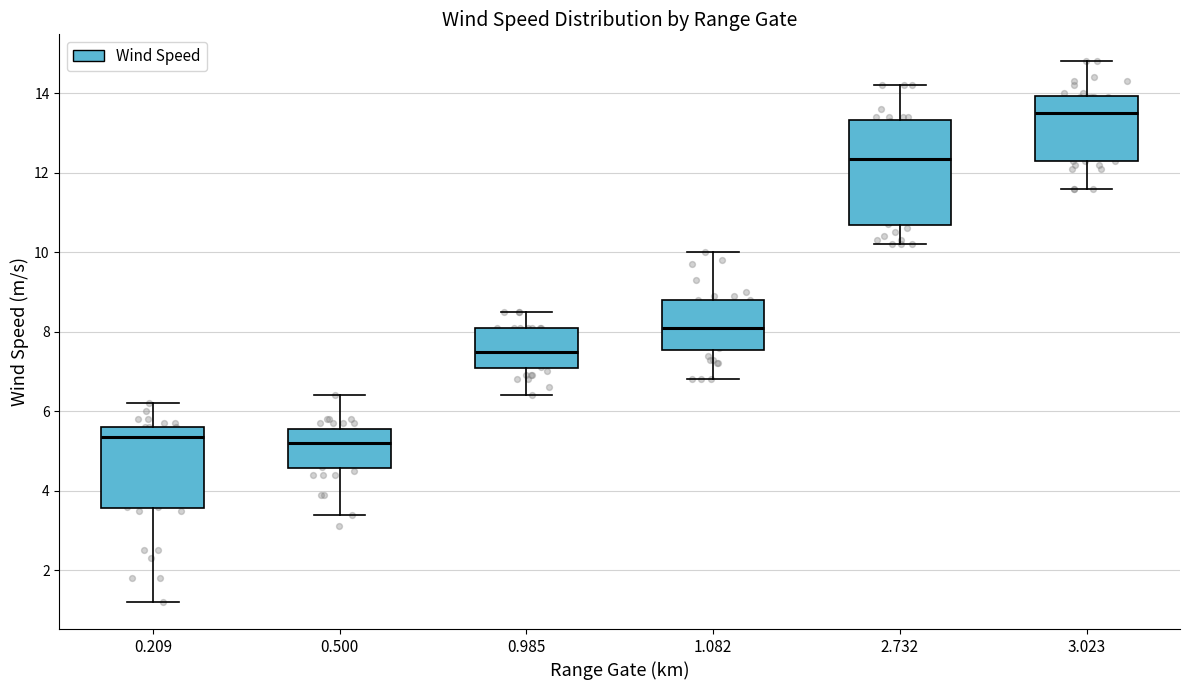

Which box is the tallest, from its lower edge to its upper edge?

2.732